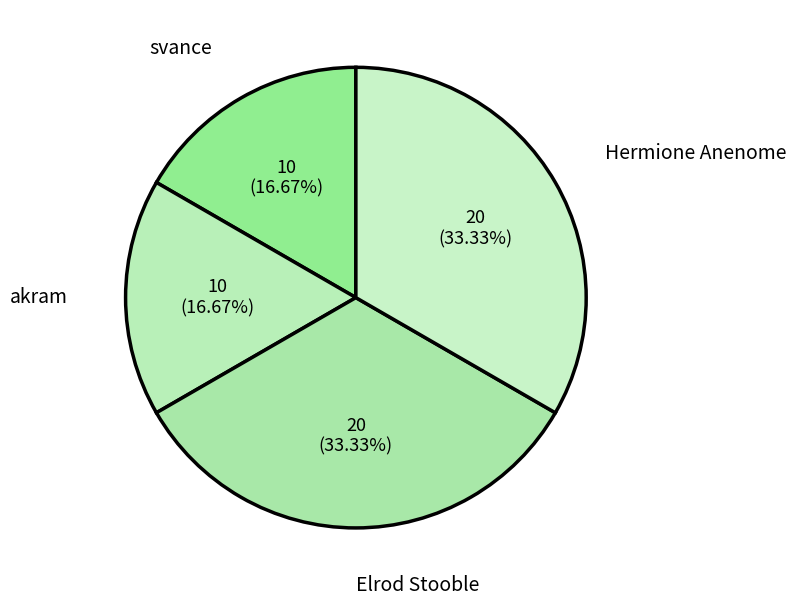

Is it true that akram is 10% of the pie?

False